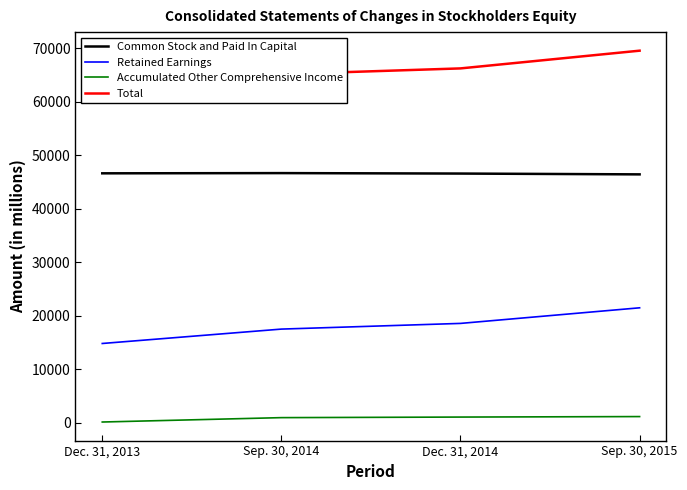

List the labels in order of Accumulated Other Comprehensive Income value, largest first.

Sep. 30, 2015, Dec. 31, 2014, Sep. 30, 2014, Dec. 31, 2013